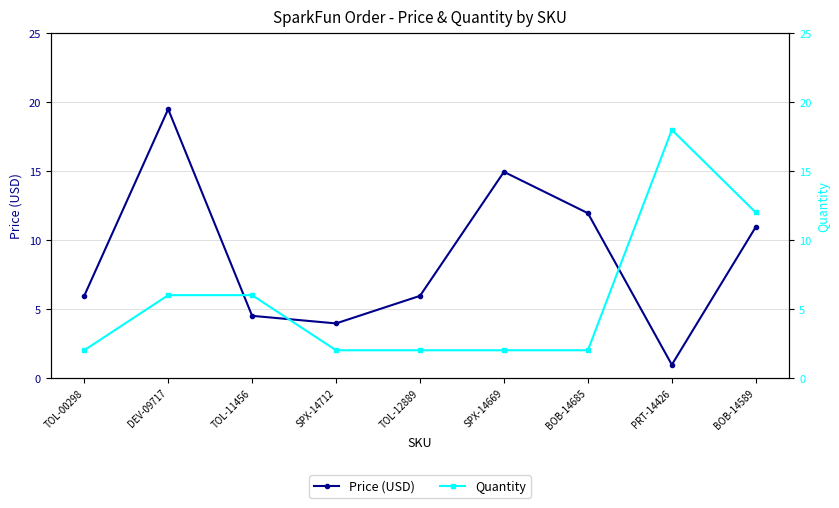

What is the value of the Quantity point at the 7th from the left?

2.0